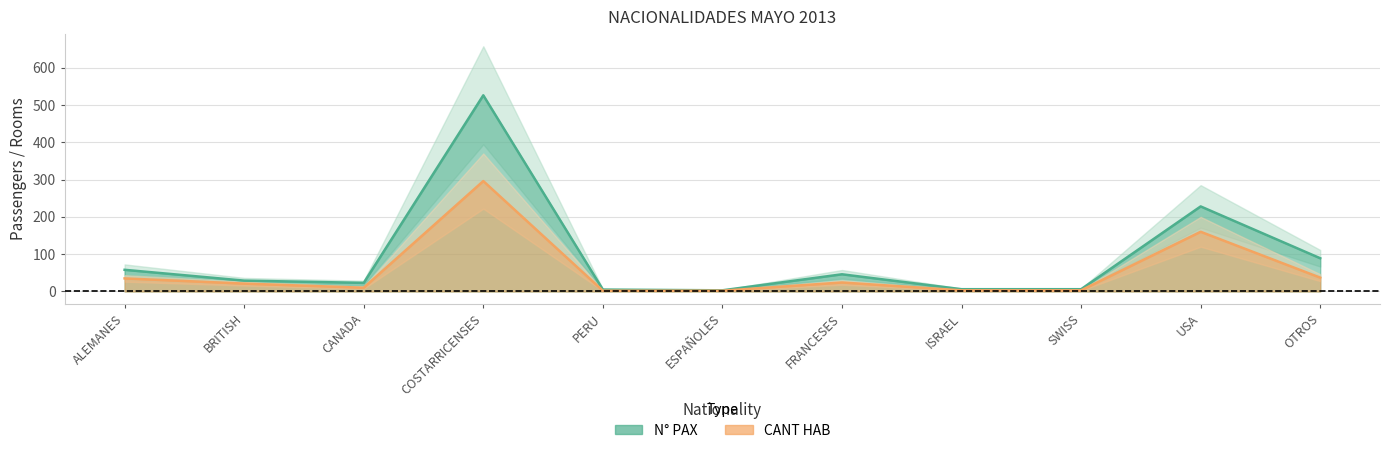

Does the chart display data point markers on the line(s)?

No